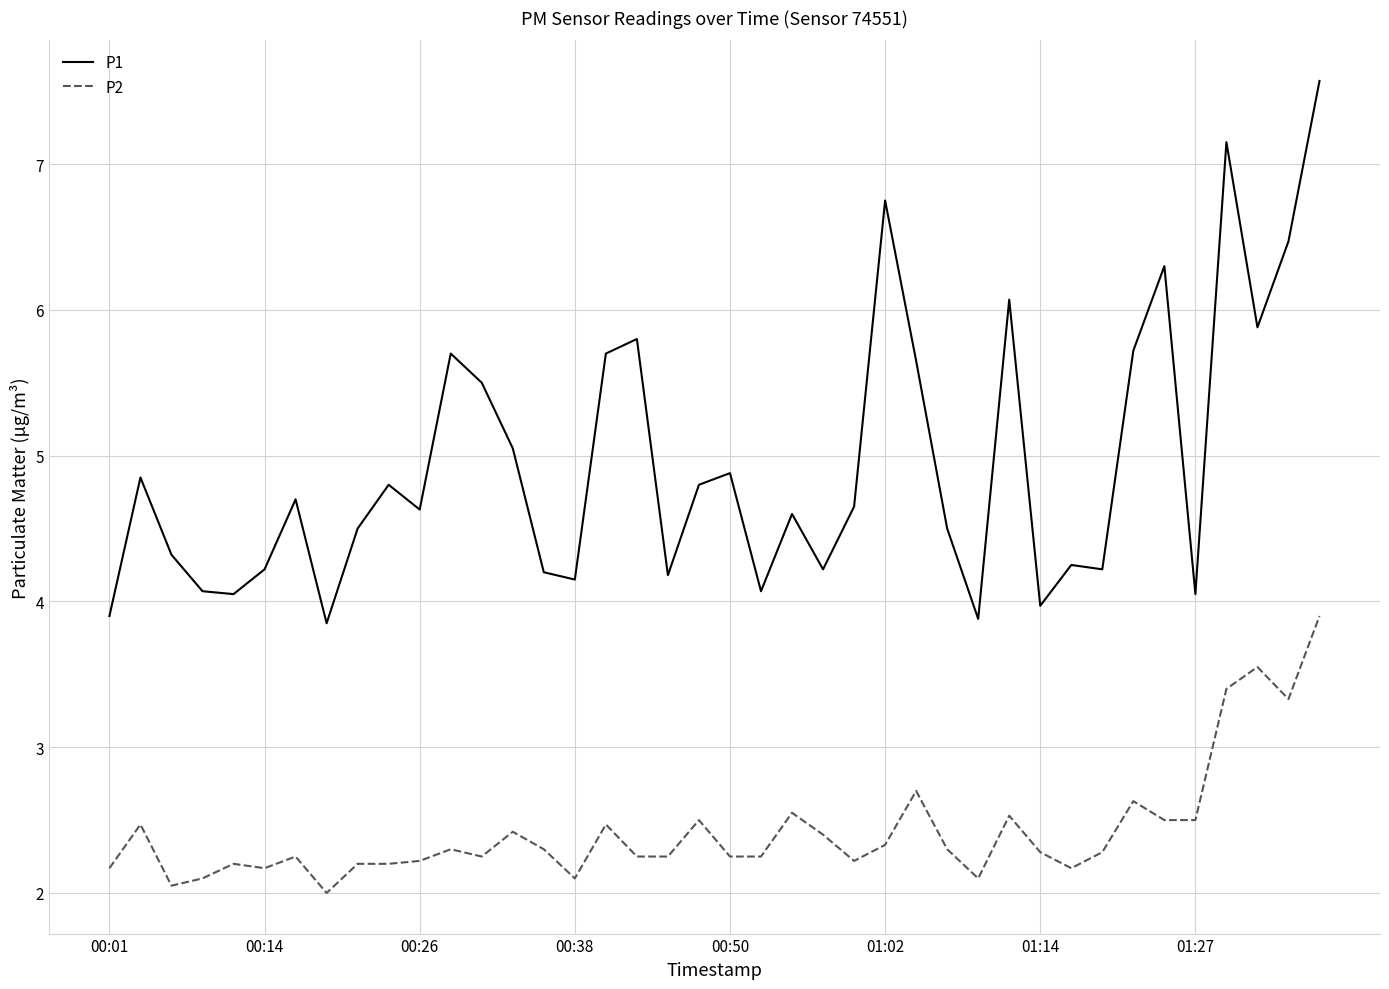

What is the average value of the P1 series?

4.9